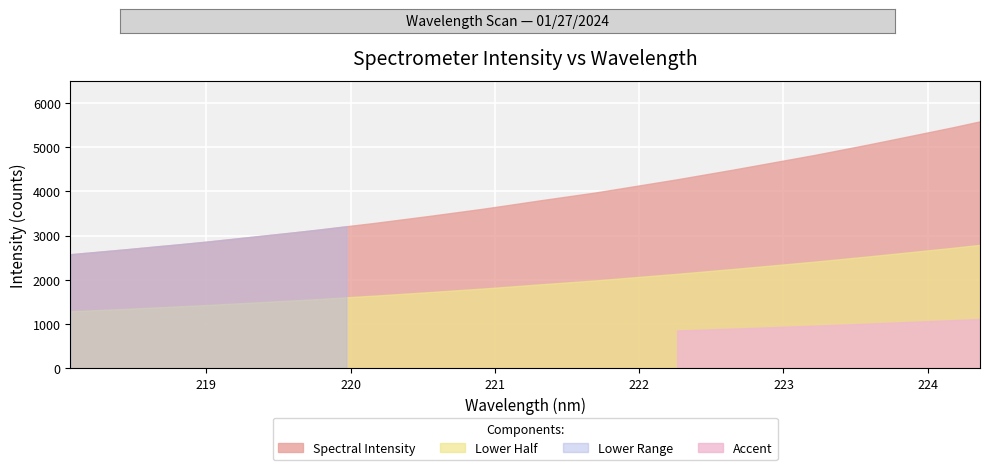

Reading right to left, list all the values displayed in this chart.

33=5584.1	32=5448.7	31=5321.5	30=5194.3	29=5068.1	28=4946.4	27=4826.0	26=4713.6	25=4601.3	24=4489.5	23=4382.1	22=4274.5	21=4173.9	20=4072.8	19=3973.2	18=3884.8	17=3796.3	16=3703.9	15=3613.0	14=3529.0	13=3445.8	12=3366.1	11=3286.5	10=3213.2	9=3138.1	8=3068.9	7=3002.8	6=2936.3	5=2869.8	4=2809.2	3=2751.3	2=2692.0	1=2636.4	0=2581.0